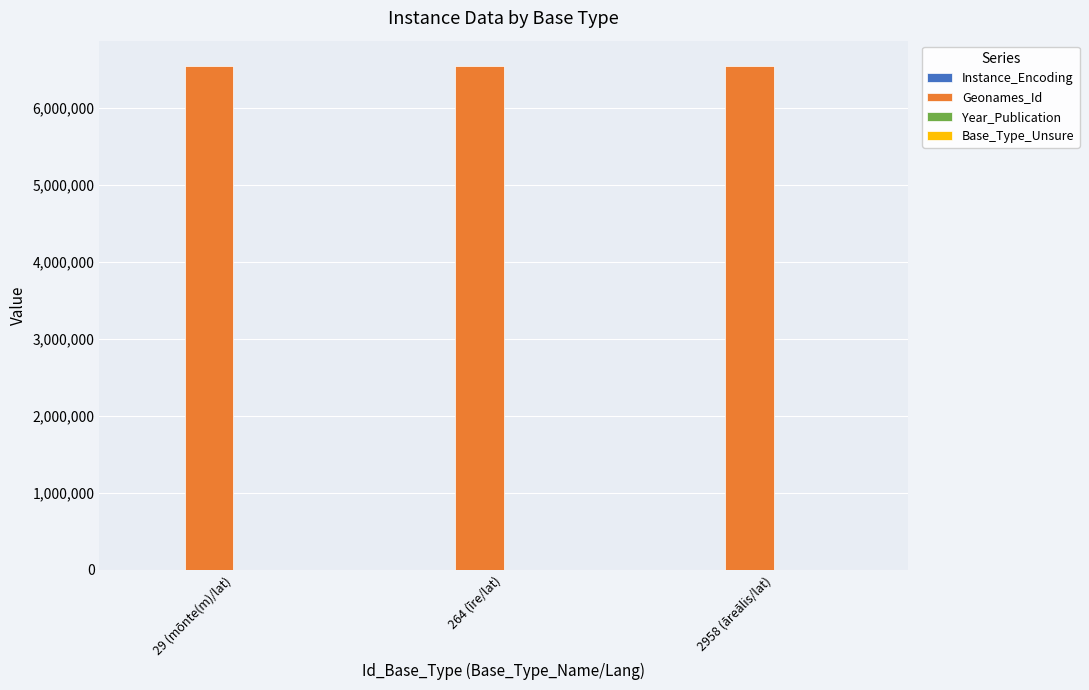

What is the sum of all Geonames_Id values?

19624725